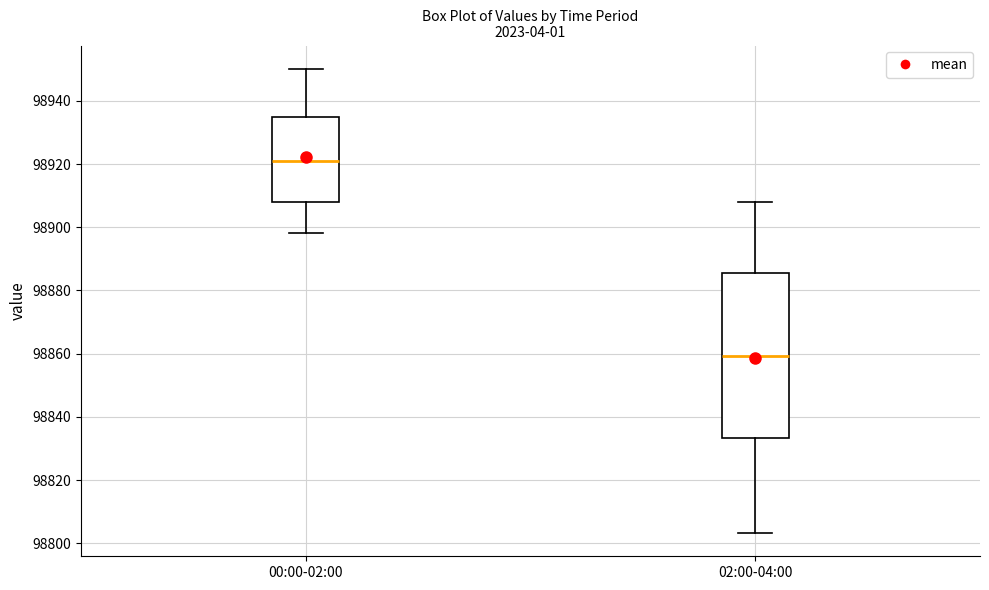

Reading left to right, transcribe this box plot: for each box, give where its median line is, the range the box spans, and where its two whiskers end, as read against the y-axis. The values are not printed on the chart, so give them approximately, as read against the axis.

00:00-02:00: median 98920, box 98908 to 98934, whiskers 98898 to 98950
02:00-04:00: median 98860, box 98834 to 98886, whiskers 98804 to 98908